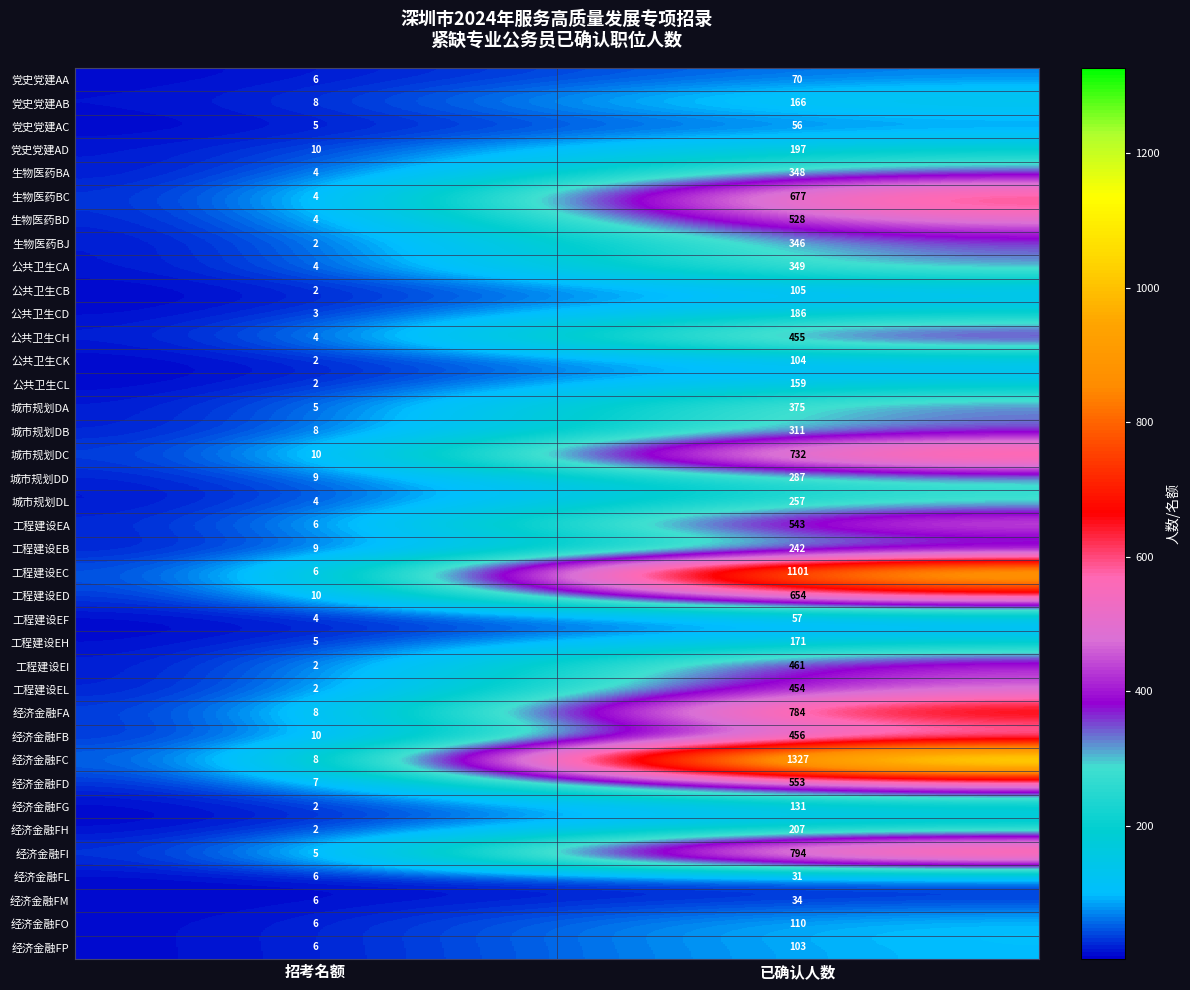

What is the difference between the 工程建设ED values at 已确认人数 and 招考名额?

644